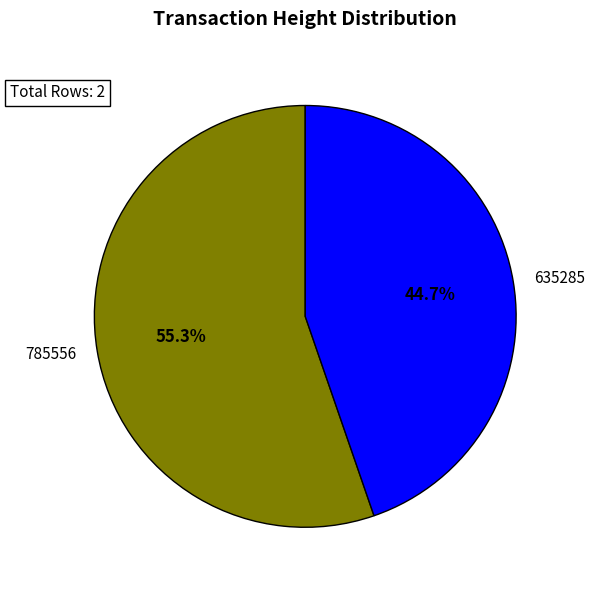

To the nearest percent, what is the combined percentage of 635285 and 785556?

100%